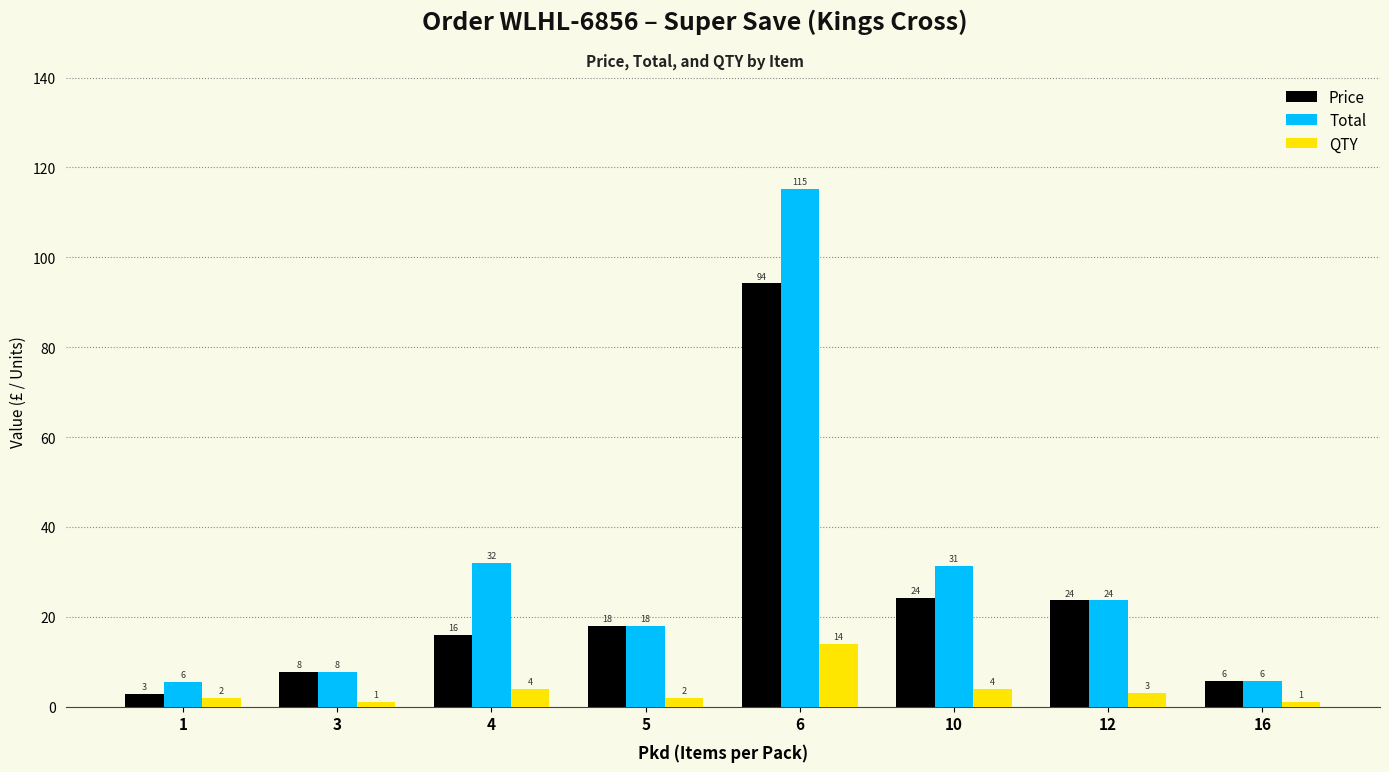

How many data points in QTY are less than 3?

4